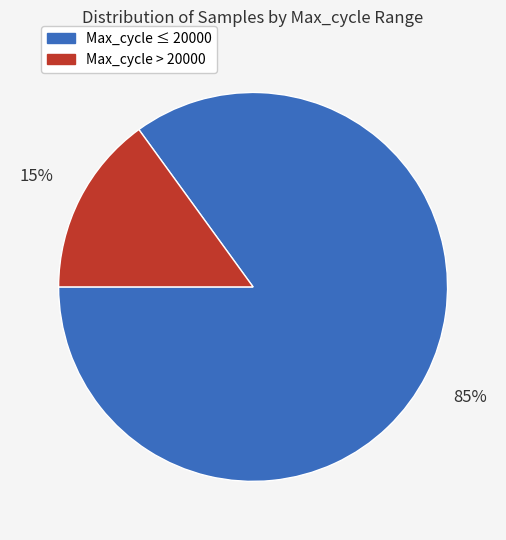

To the nearest percent, what is the average slice percentage?

50%